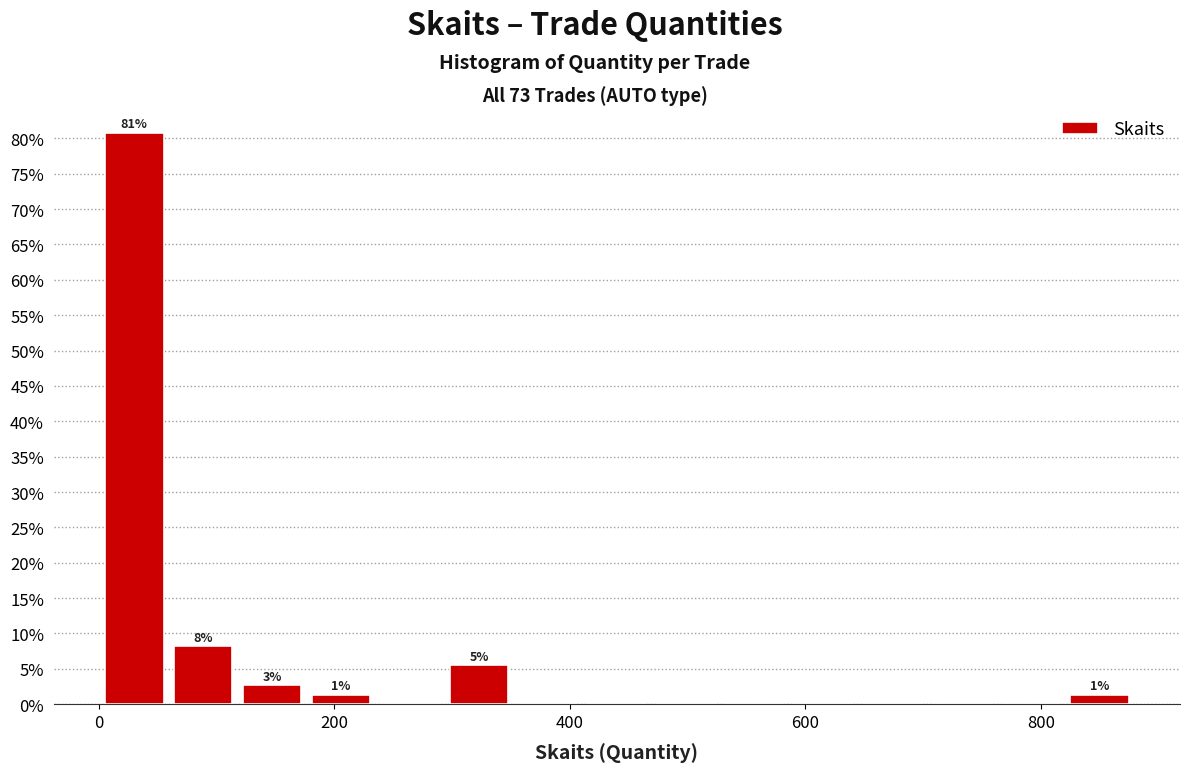

Read against the x-axis, roughly where is the centre of the tallest bar?

40